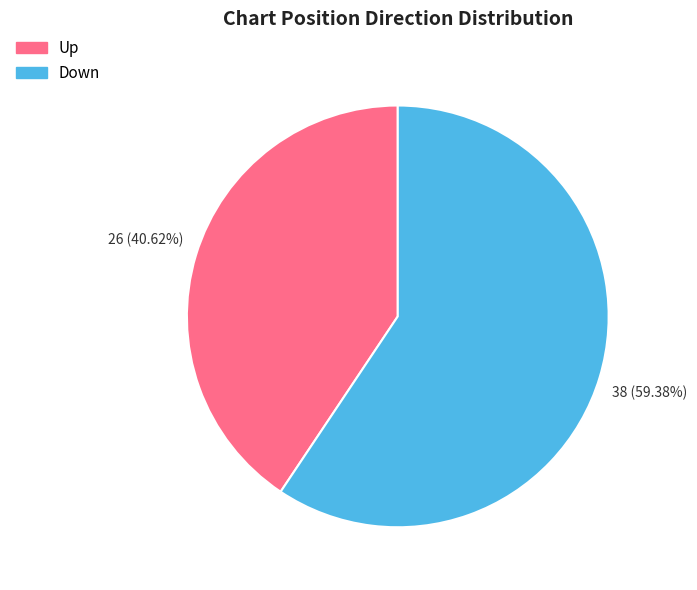

How many slices are in this pie chart?

2